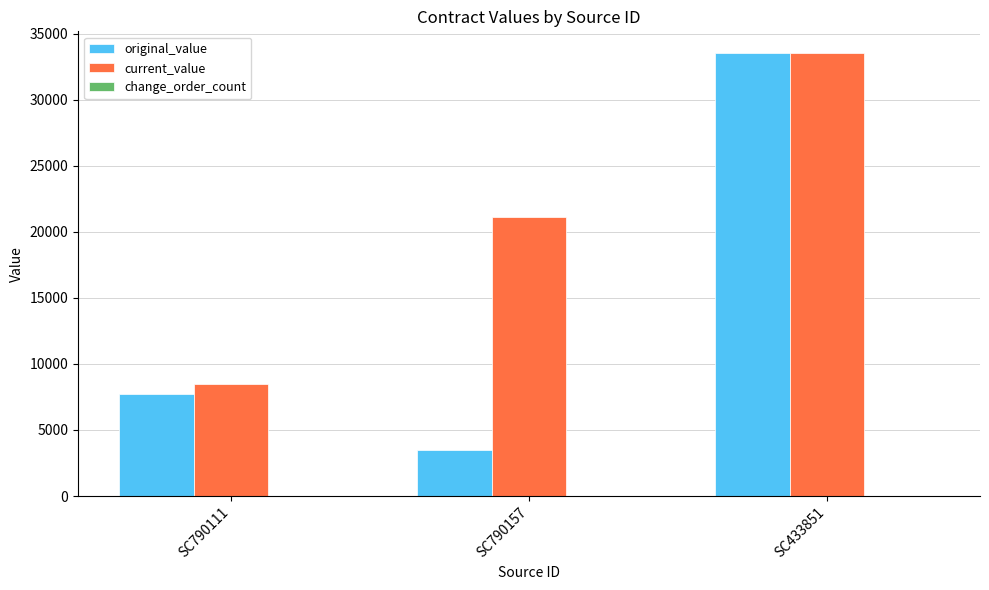

At which category is the sum across all series the highest?

SC433851